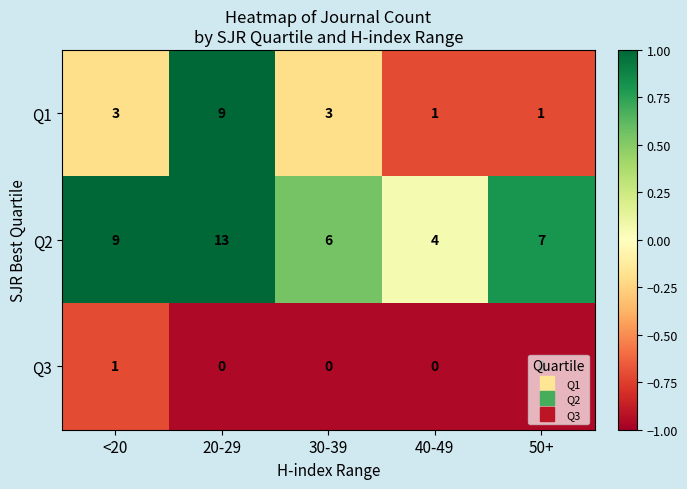

Rank the series by their average value, from highest to lowest.

Q2, Q1, Q3